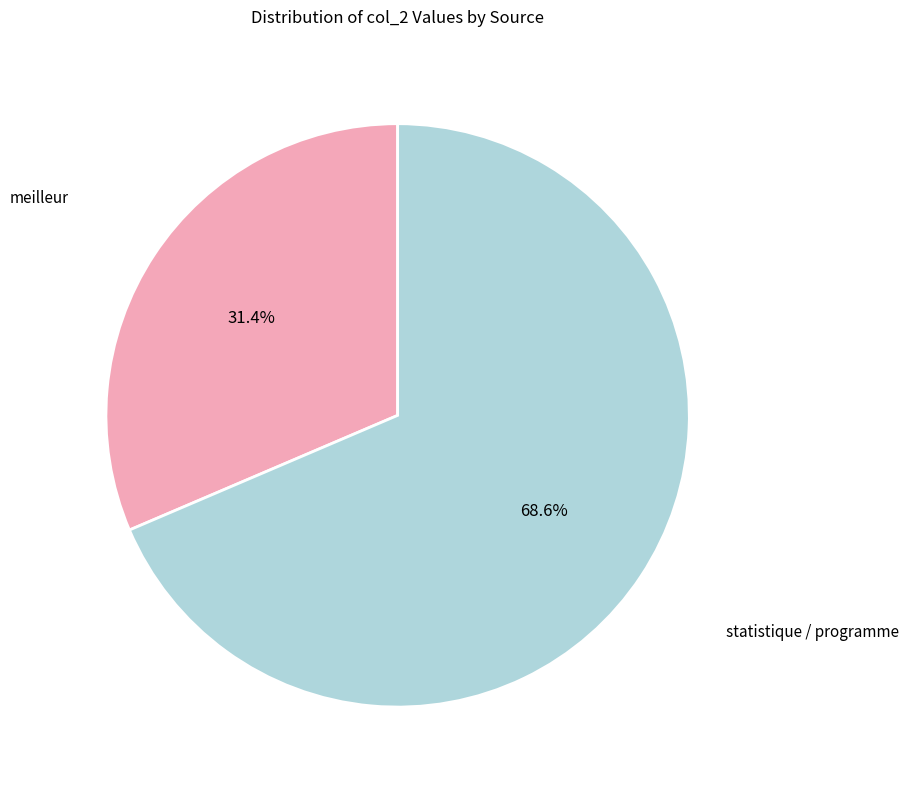

Is there a majority slice in this chart?

Yes